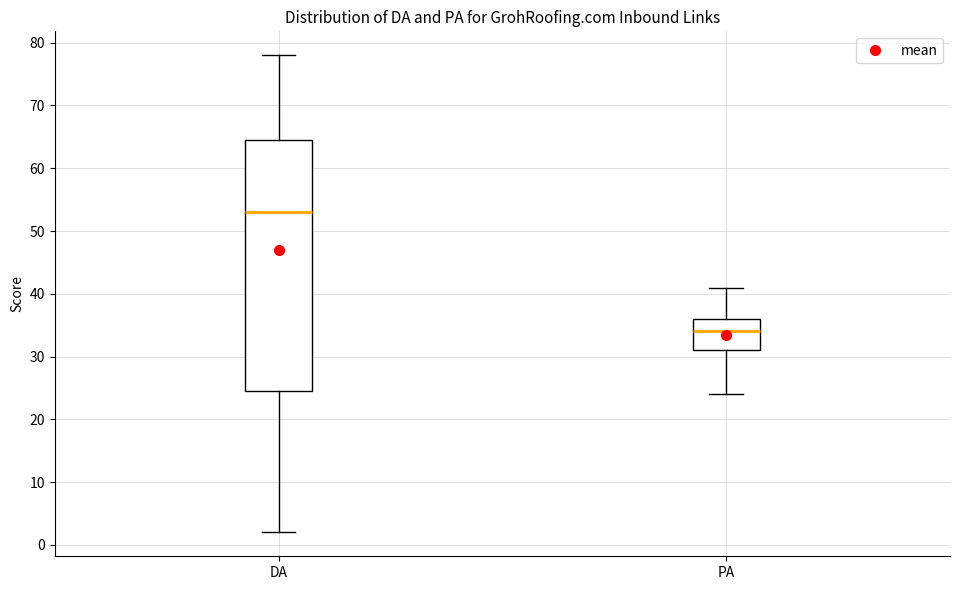

Reading left to right, read every box against the y-axis: the position of its median line, the range the box covers, and the ends of its whiskers. The values are not printed on the chart, so give them approximately, as read against the axis.

DA: median 53, box 25 to 65, whiskers 2 to 78
PA: median 34, box 31 to 36, whiskers 24 to 41